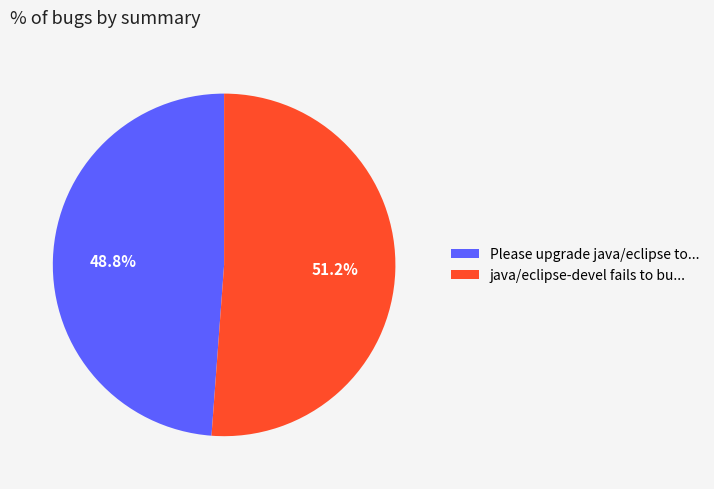

To the nearest percent, what is the average slice percentage?

50%